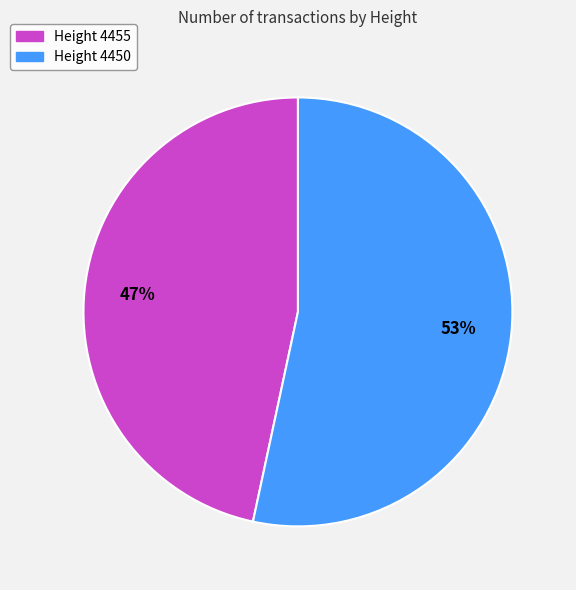

Between Height 4455 and Height 4450, which is larger?

Height 4450